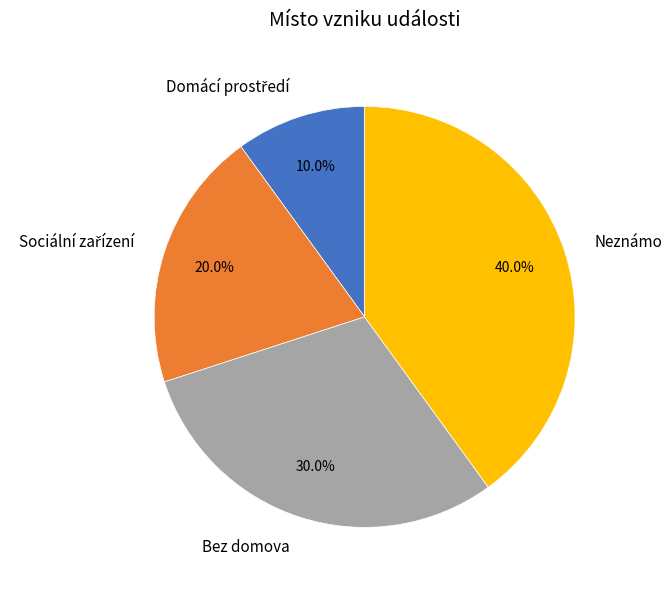

Is there any slice that represents more than half of the pie?

No